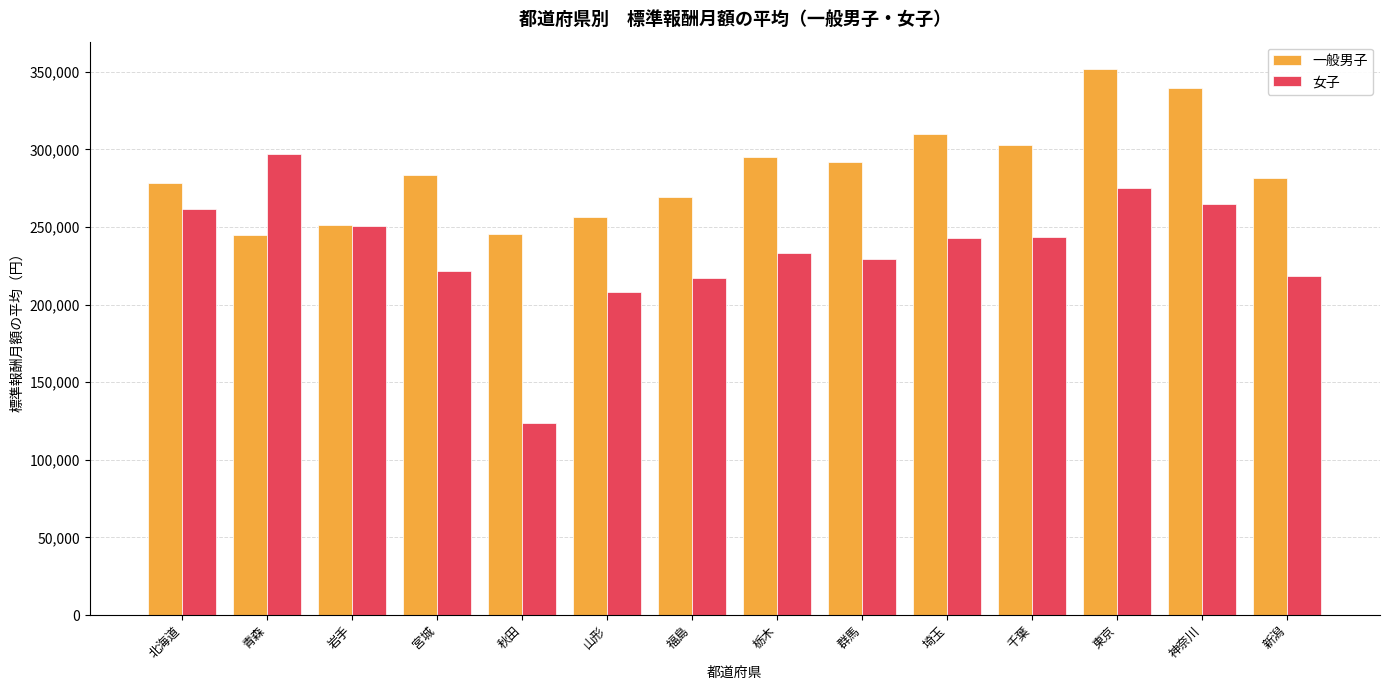

List the series in order of their peak value, lowest first.

女子, 一般男子